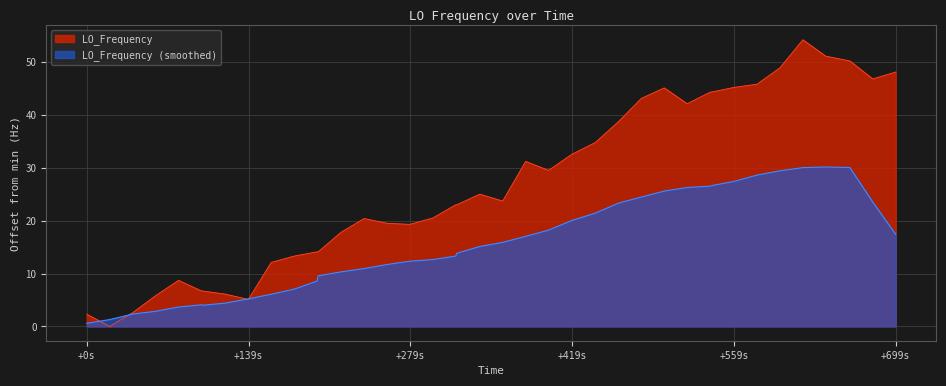

How many points are higher than both their immediate neighbors (excluding endpoints)?

6